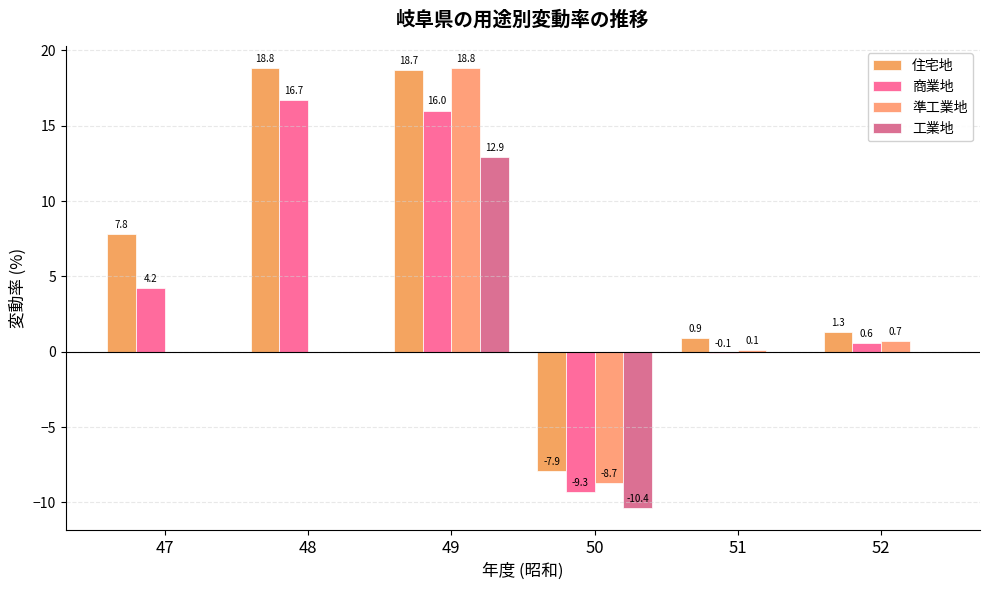

Reading left to right, extract all data points from this chart.

住宅地: 47=7.8	48=18.8	49=18.7	50=-7.9	51=0.9	52=1.3
商業地: 47=4.2	48=16.7	49=16.0	50=-9.3	51=-0.1	52=0.6
準工業地: 47=0.0	48=0.0	49=18.8	50=-8.7	51=0.1	52=0.7
工業地: 47=0.0	48=0.0	49=12.9	50=-10.4	51=0.0	52=0.0